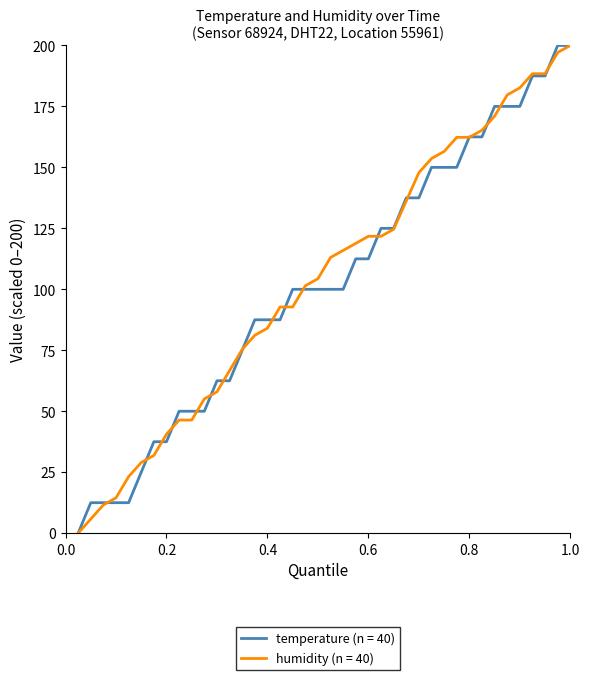

What is the maximum value for humidity (n = 40)?

200.0